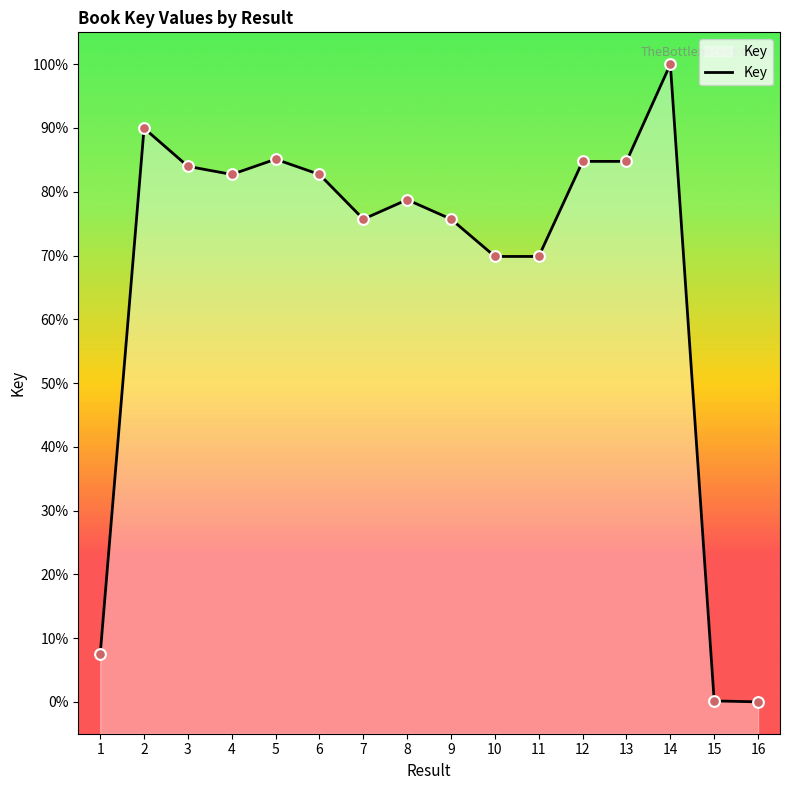

Approximately how many times larger is the value at 11 compared to 4?

0.8